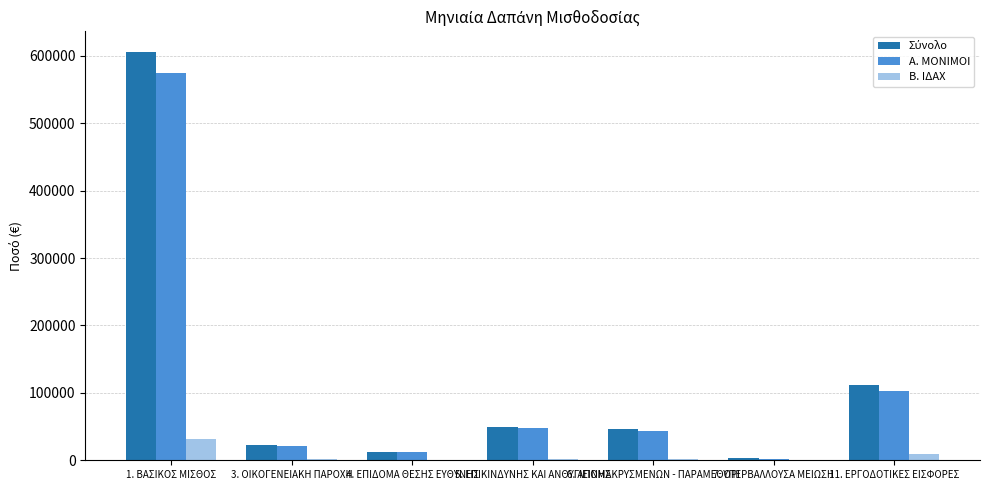

Where is Α. ΜΟΝΙΜΟΙ nearest to the value 288924?

11. ΕΡΓΟΔΟΤΙΚΕΣ ΕΙΣΦΟΡΕΣ